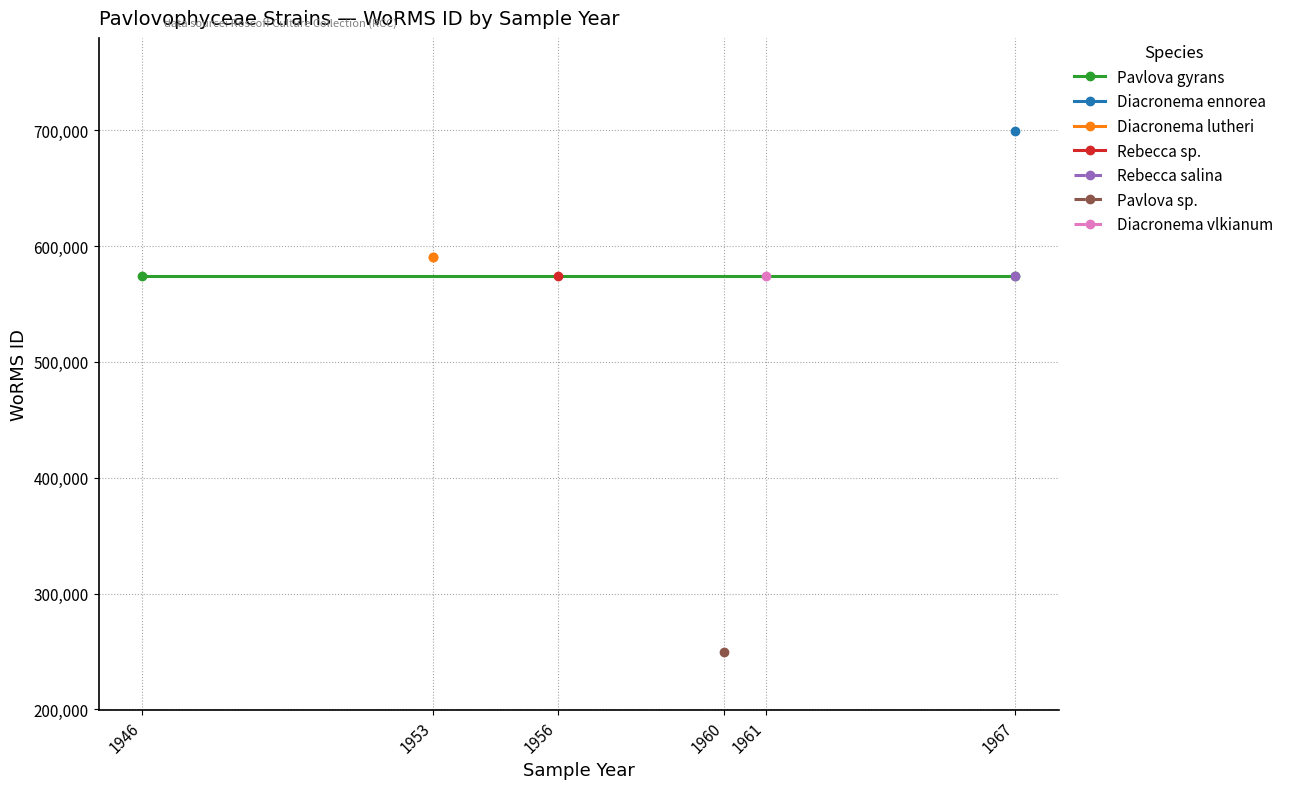

What is the value of the Diacronema lutheri point at the 1st from the left?

590558